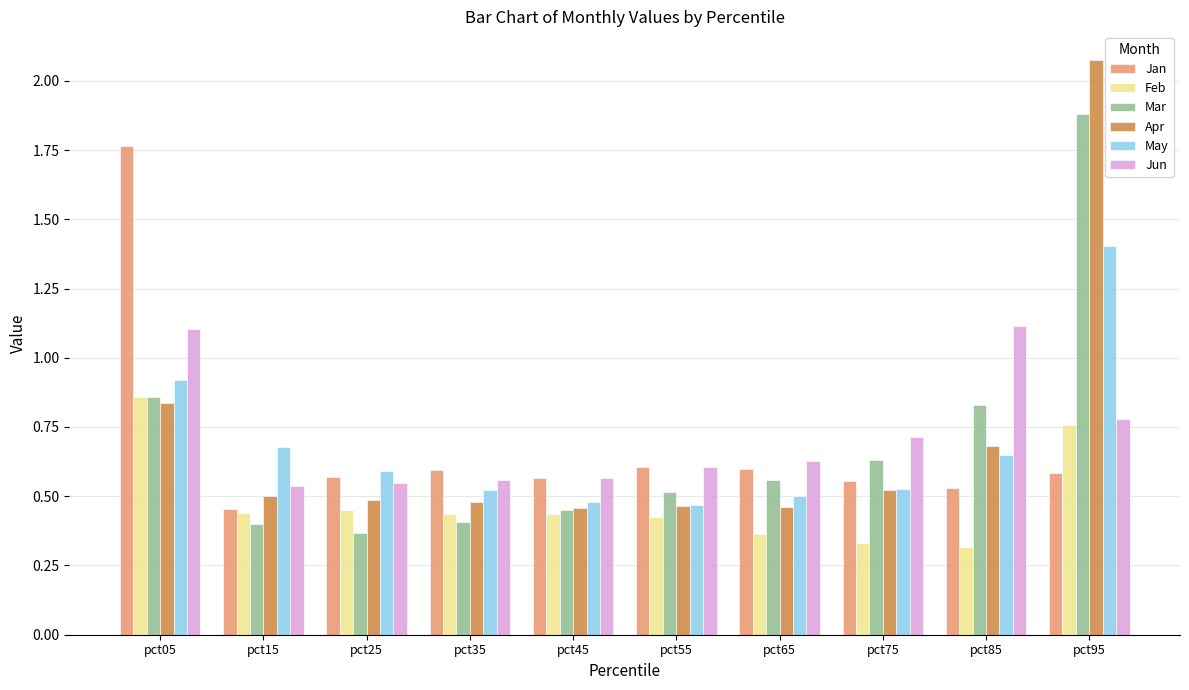

Count the Jun values in the range 0 to 1.

8